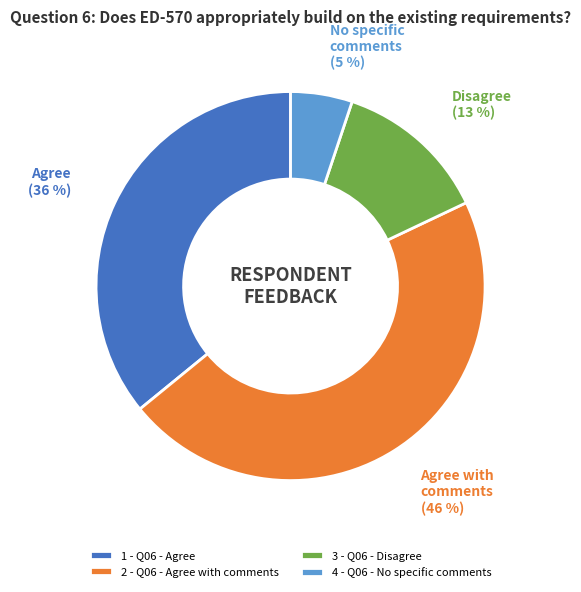

True or false: 3 - Q06 - Disagree accounts for 4% of the total.

False